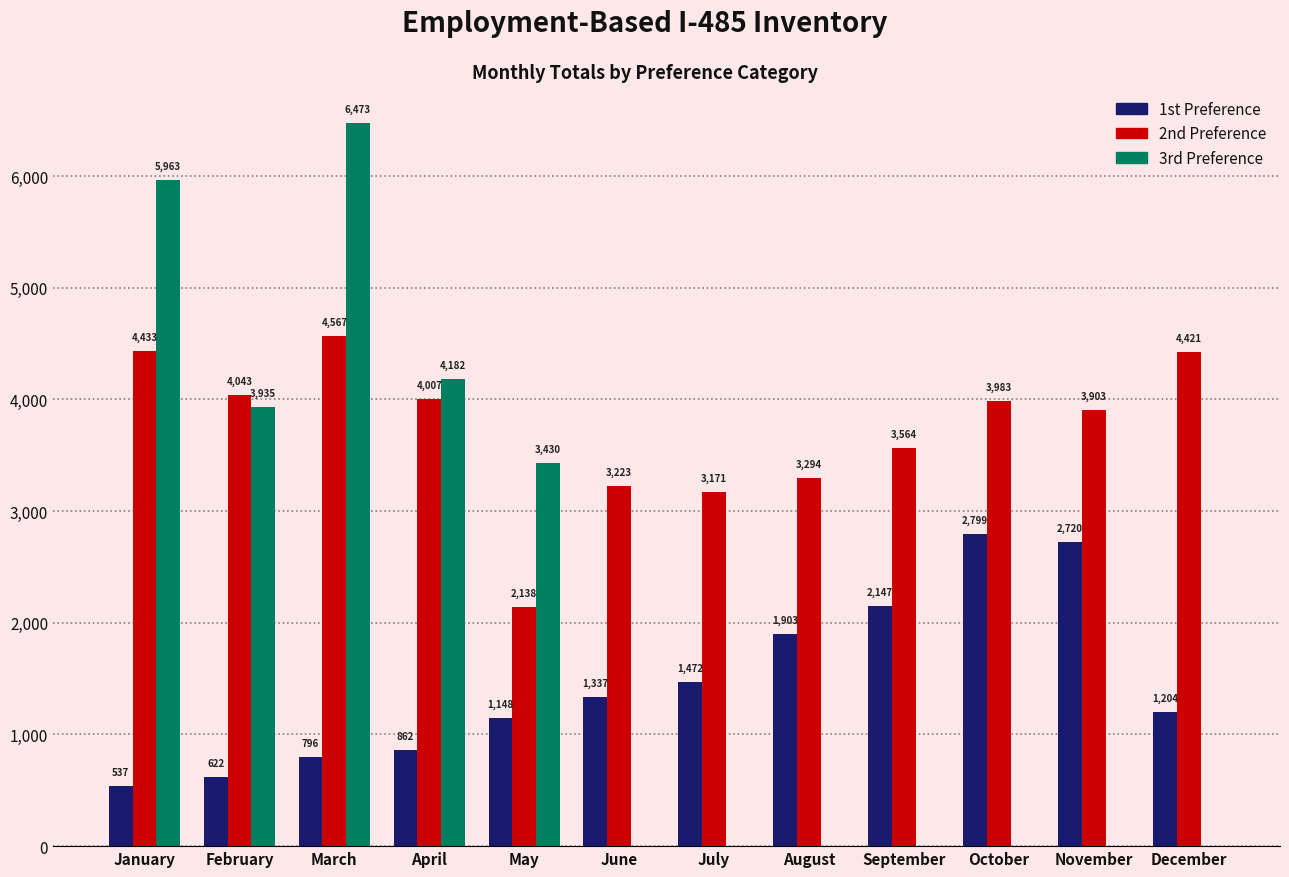

Reading left to right, extract all data points from this chart.

1st Preference: January=537	February=622	March=796	April=862	May=1148	June=1337	July=1472	August=1903	September=2147	October=2799	November=2720	December=1204
2nd Preference: January=4433	February=4043	March=4567	April=4007	May=2138	June=3223	July=3171	August=3294	September=3564	October=3983	November=3903	December=4421
3rd Preference: January=5963	February=3935	March=6473	April=4182	May=3430	June=0	July=0	August=0	September=0	October=0	November=0	December=0